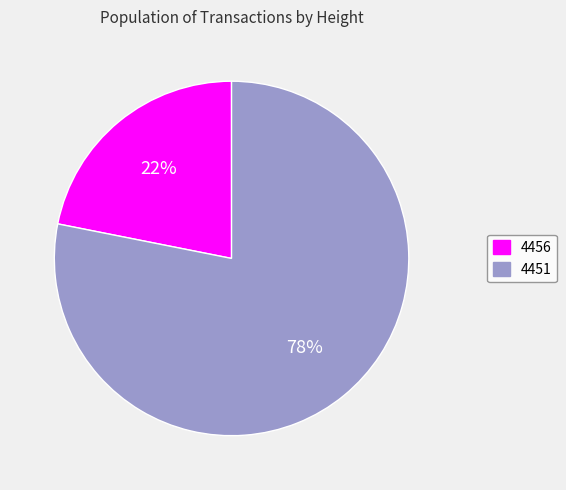

Is there a majority slice in this chart?

Yes